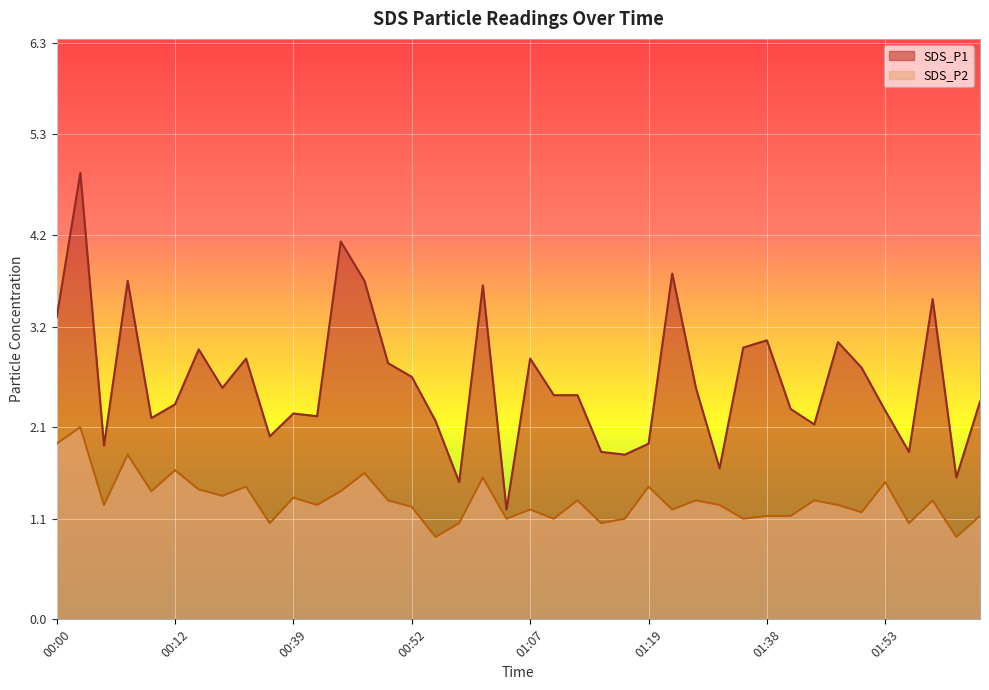

How many data points does each series have?

40